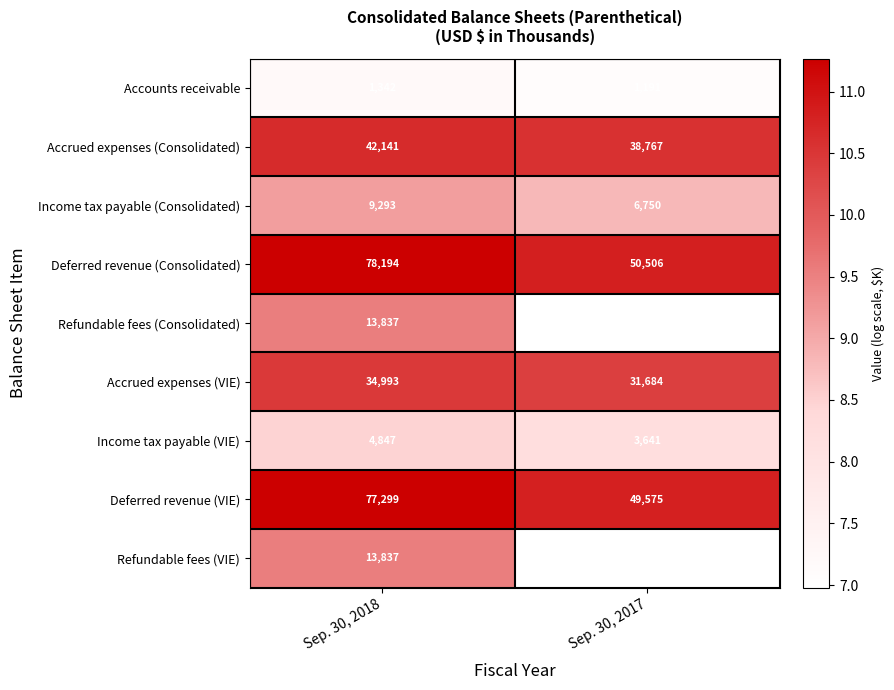

Rank the categories by Deferred revenue (VIE) value from lowest to highest.

Sep. 30, 2017, Sep. 30, 2018